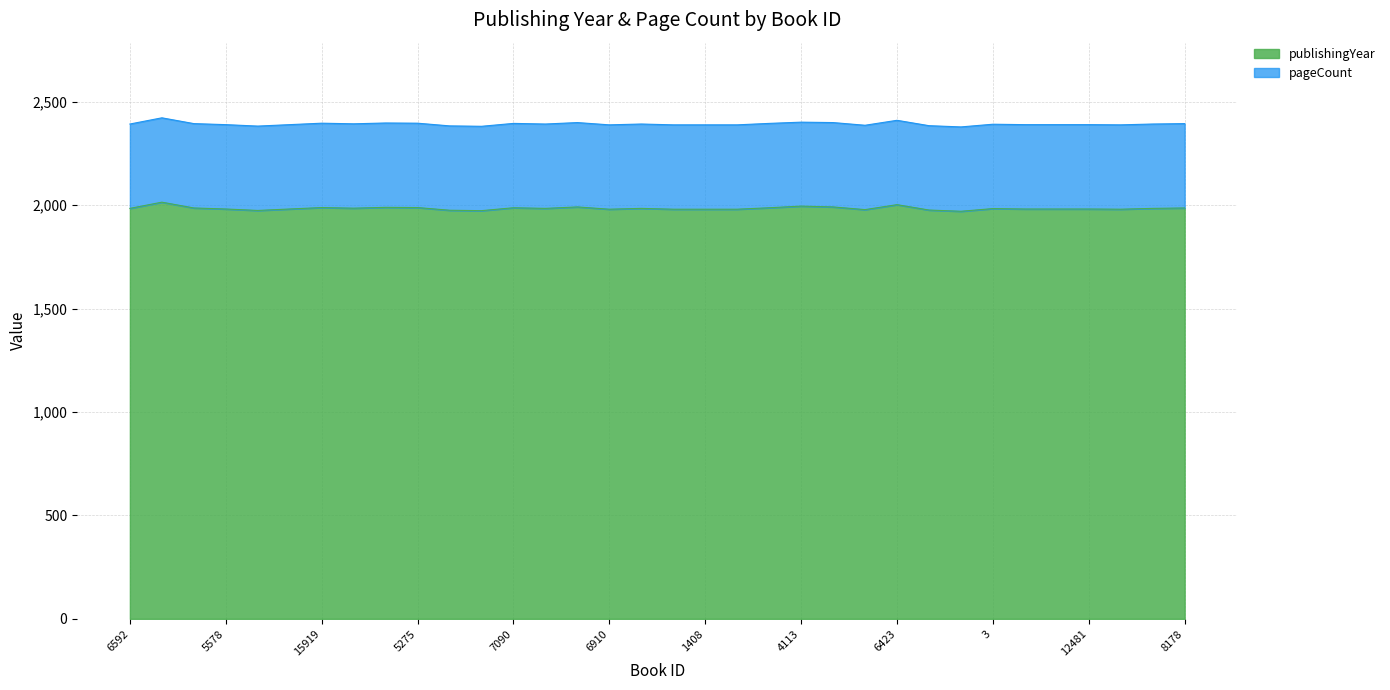

What is the difference between the maximum and minimum values?

44